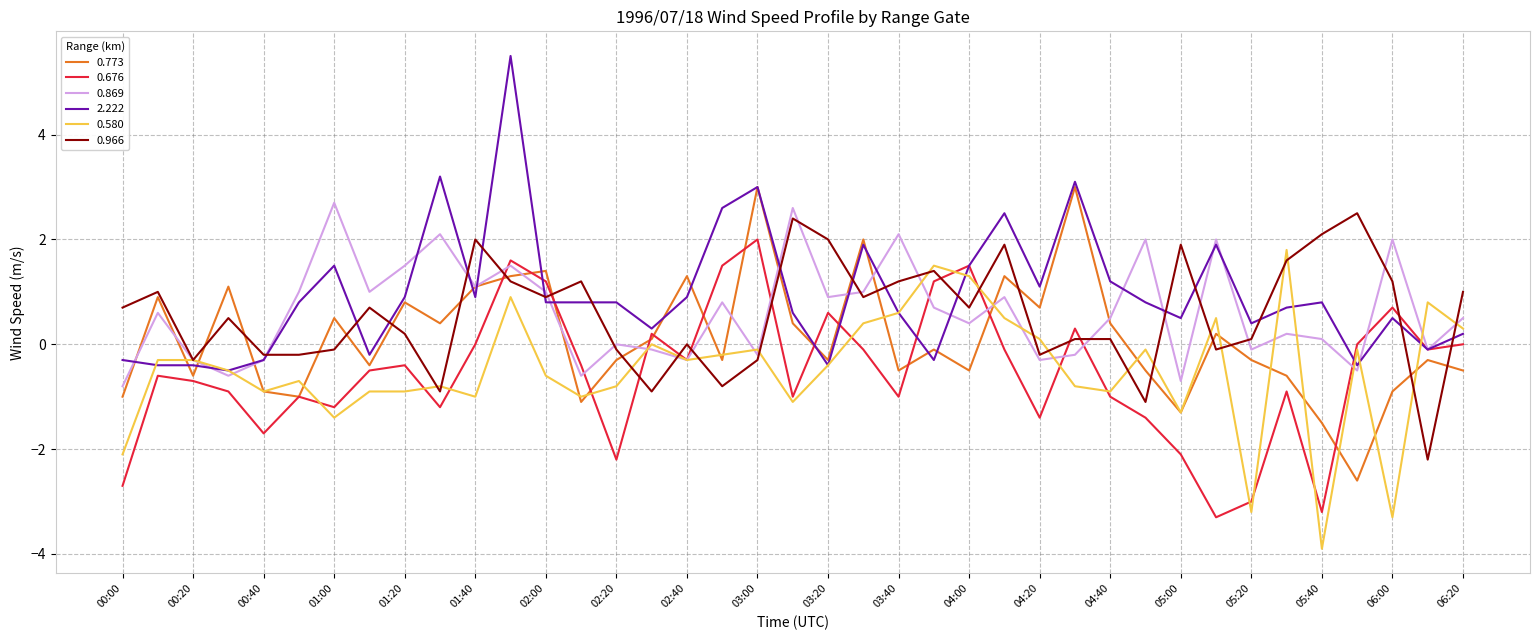

What is the minimum value shown in the chart?

-3.9